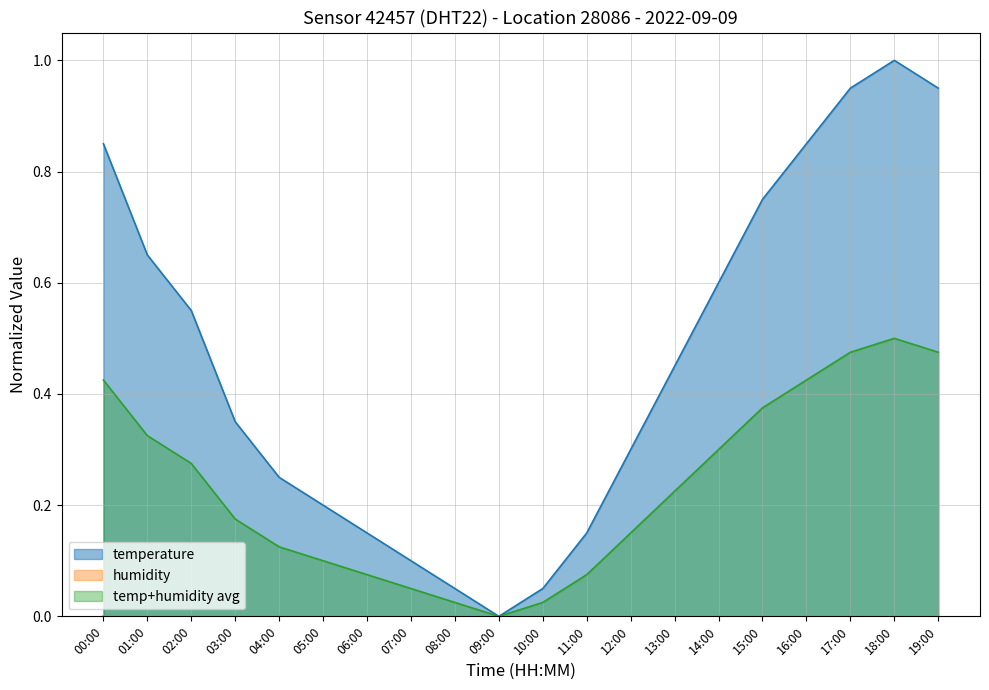

How many interior local peaks (higher than both neighbors) does the data have?

1